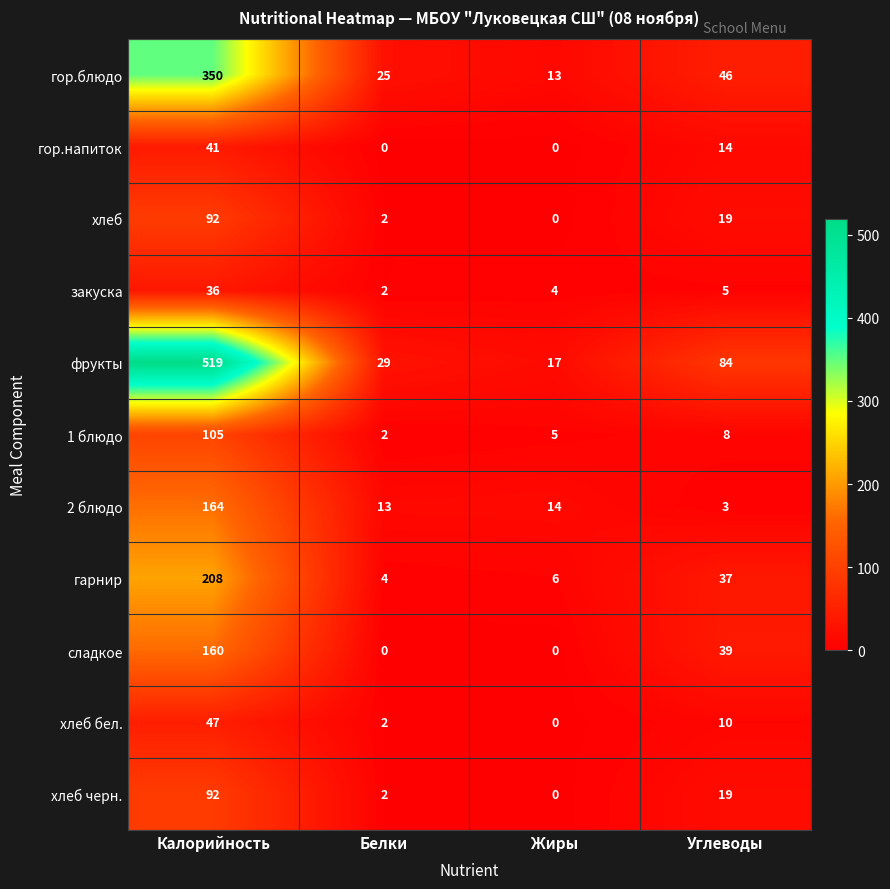

How many series are shown in this chart?

11